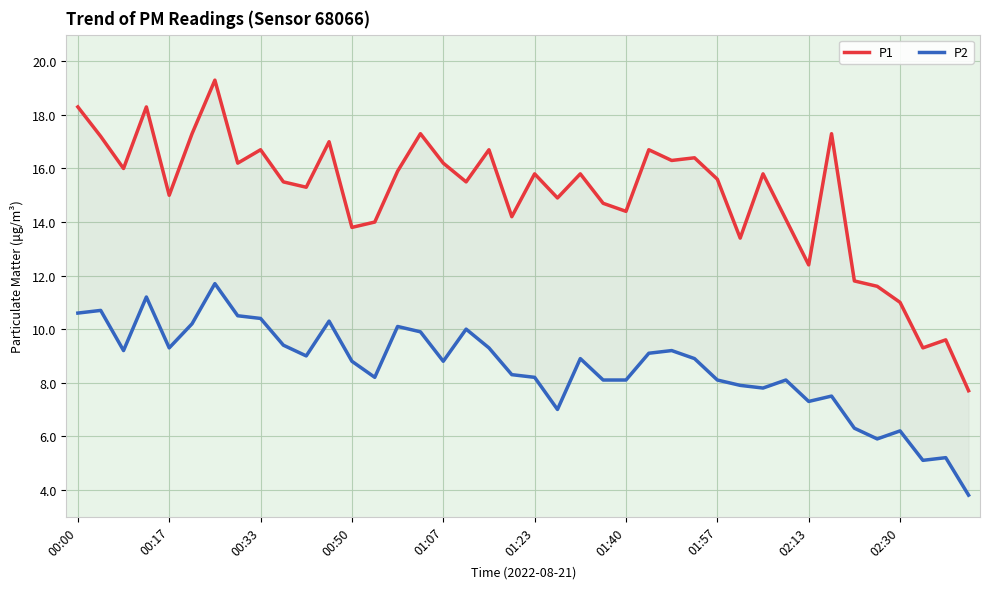

What is the value of the P2 point at the 10th from the left?

9.4